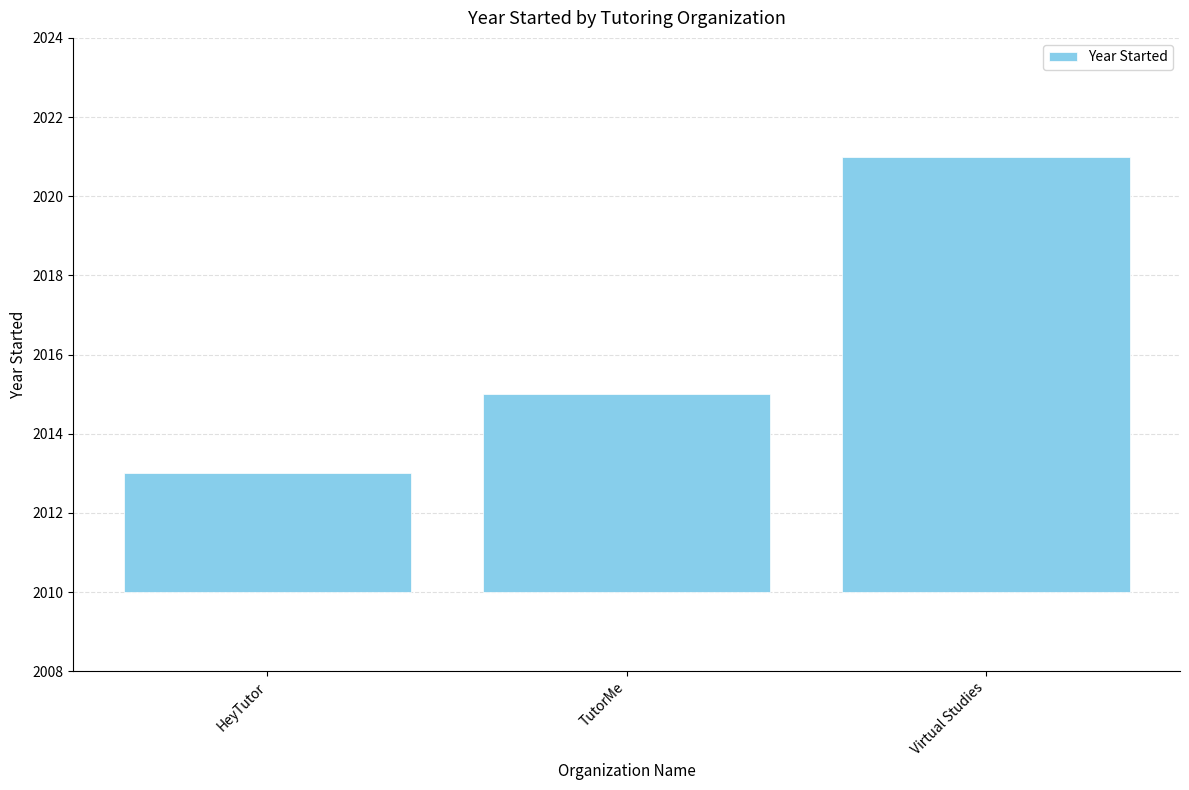

Count the values in the range 3 to 11.

3